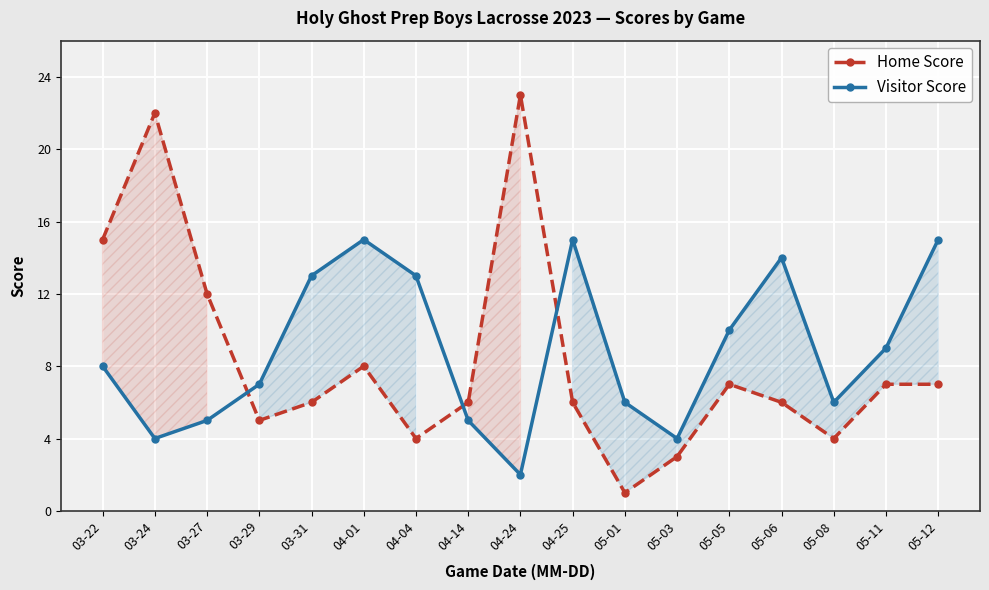

Rank the categories by Visitor Score value from lowest to highest.

04-24, 03-24, 05-03, 03-27, 04-14, 05-01, 05-08, 03-29, 03-22, 05-11, 05-05, 03-31, 04-04, 05-06, 04-01, 04-25, 05-12